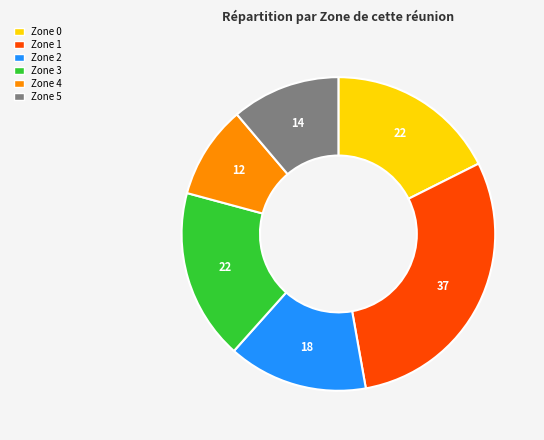

Approximately how many times larger is the value at Zone 4 compared to Zone 2?

0.7